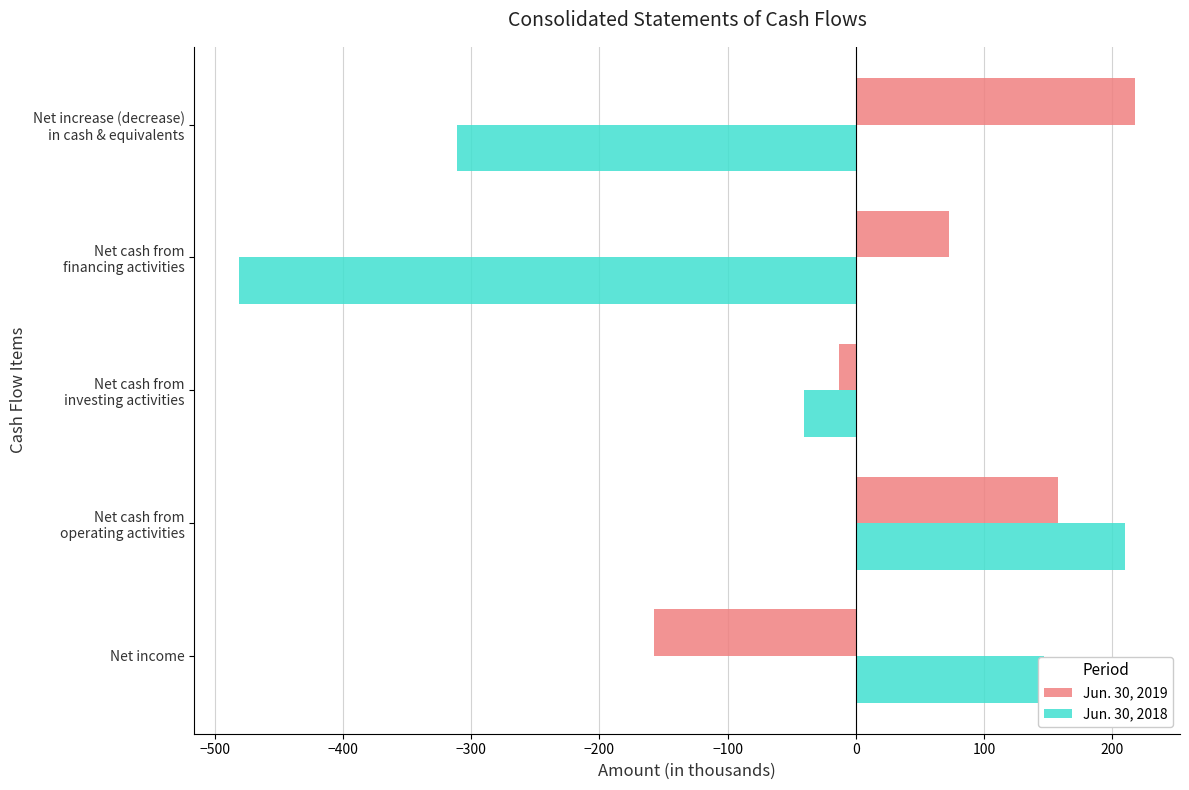

What is the maximum value for Jun. 30, 2019?

218